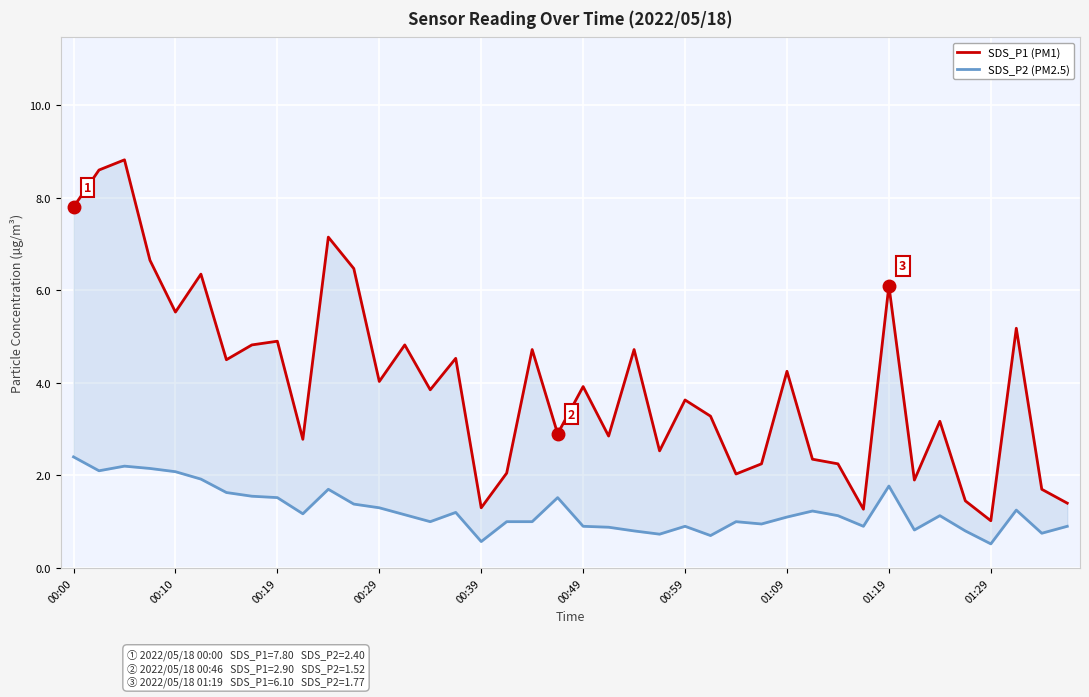

What is the lowest value of the SDS_P1 (PM1) series?

1.0